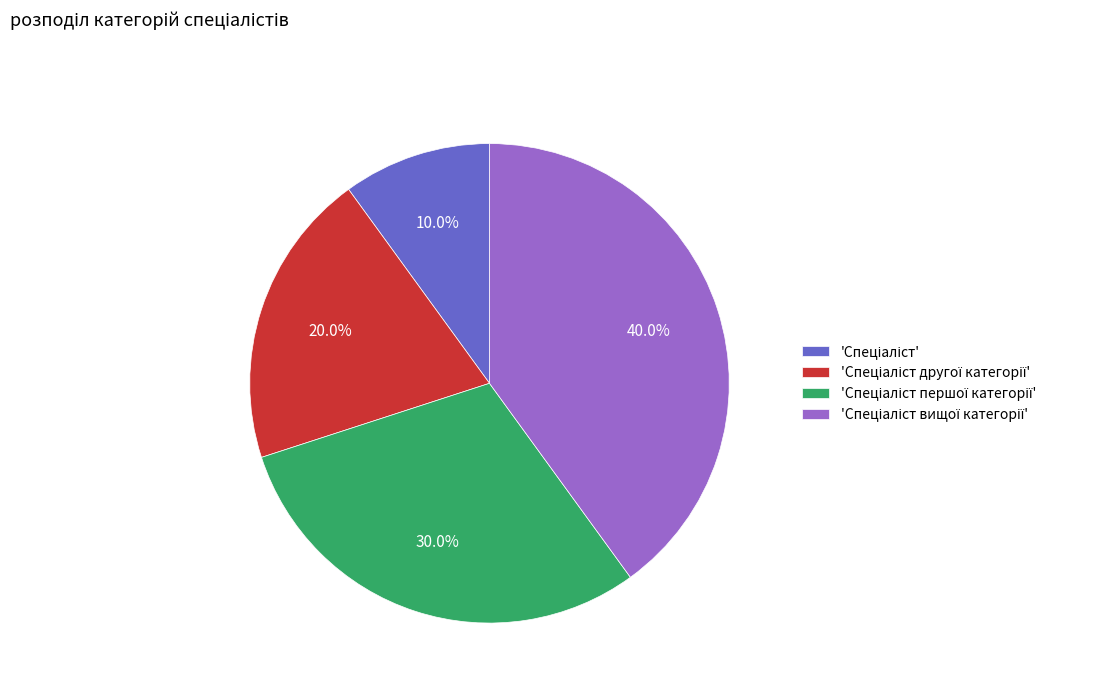

Is there a majority slice in this chart?

No